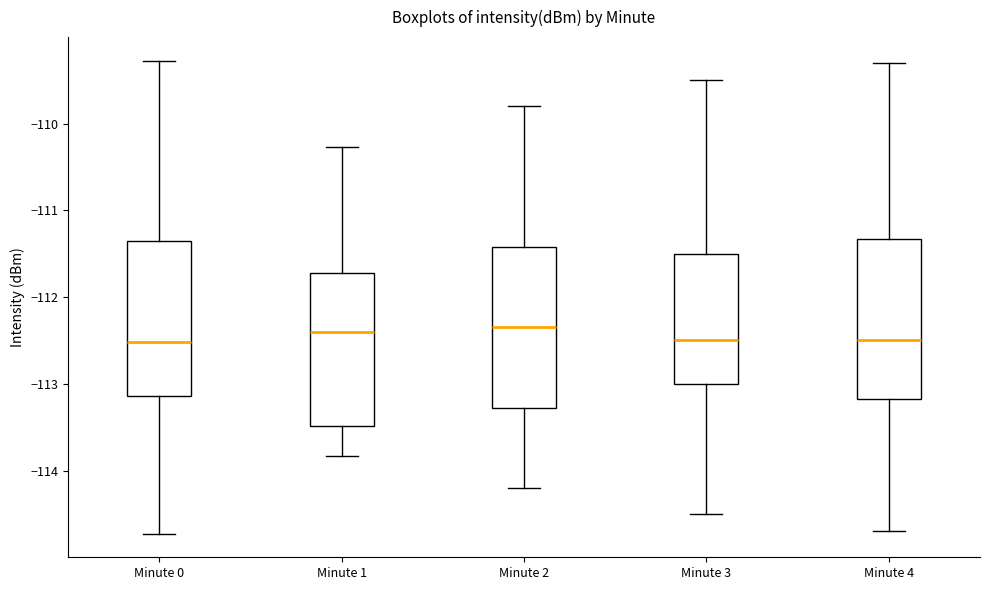

Where does the upper whisker of the box for Minute 0 end on the y-axis? The values are not printed on the chart, so give them approximately, as read against the axis.

-109.3